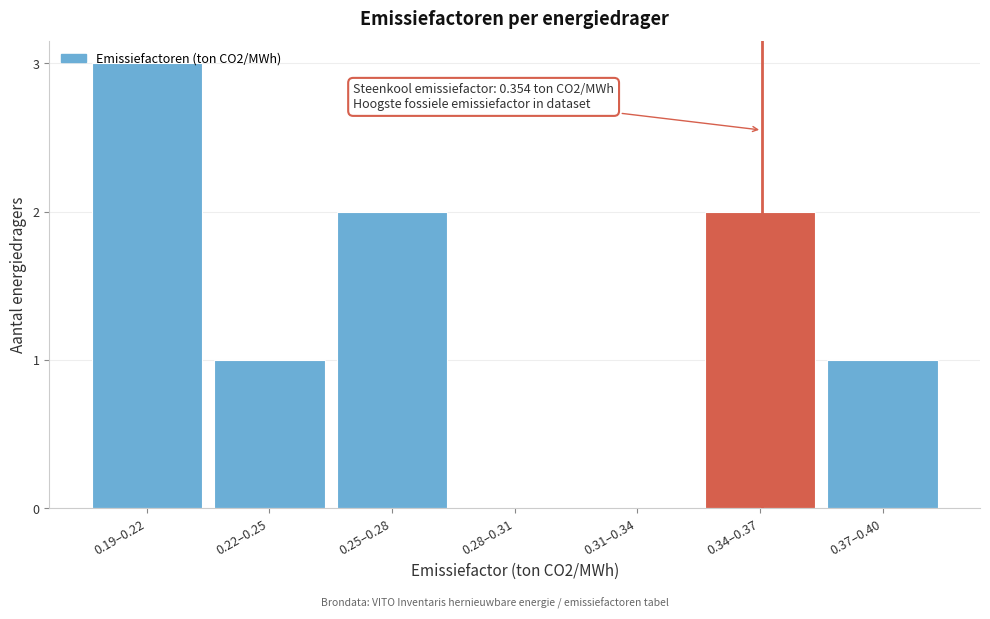

True or false: the data shows 3 at 0.19–0.22.

True